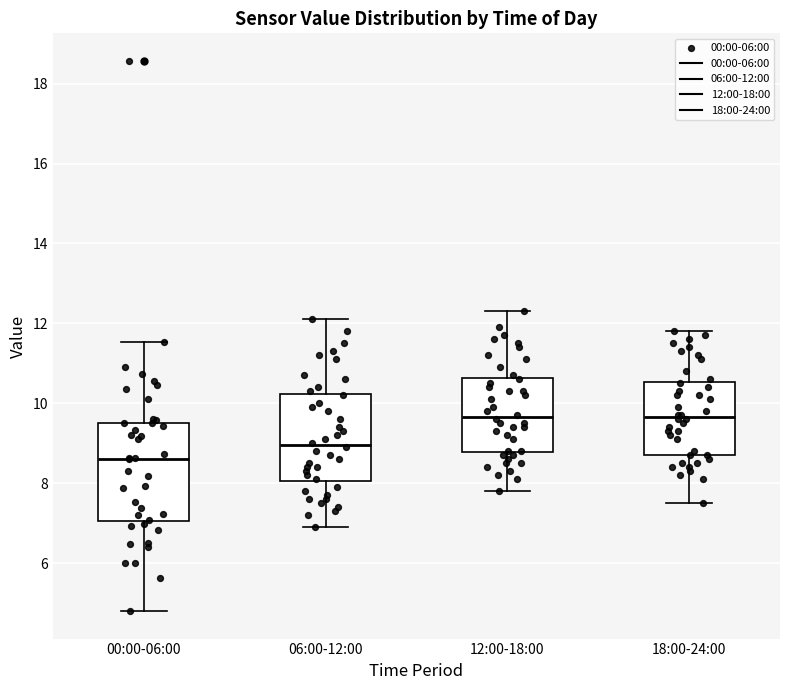

Reading left to right, read every box against the y-axis: the position of its median line, the range the box covers, and the ends of its whiskers. The values are not printed on the chart, so give them approximately, as read against the axis.

00:00-06:00: median 8.6, box 7.0 to 9.6, whiskers 4.8 to 11.6
06:00-12:00: median 9.0, box 8.0 to 10.2, whiskers 7.0 to 12.2
12:00-18:00: median 9.6, box 8.8 to 10.6, whiskers 7.8 to 12.4
18:00-24:00: median 9.6, box 8.8 to 10.6, whiskers 7.6 to 11.8